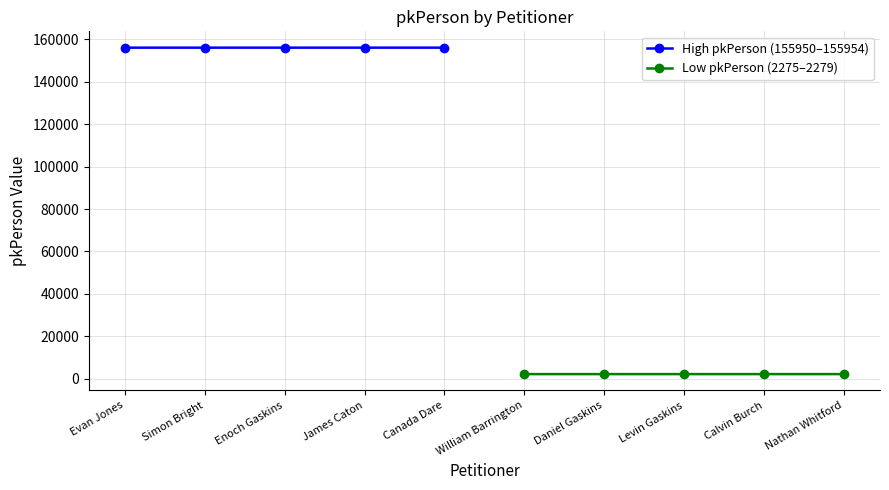

What is the maximum value for High pkPerson (155950–155954)?

155954